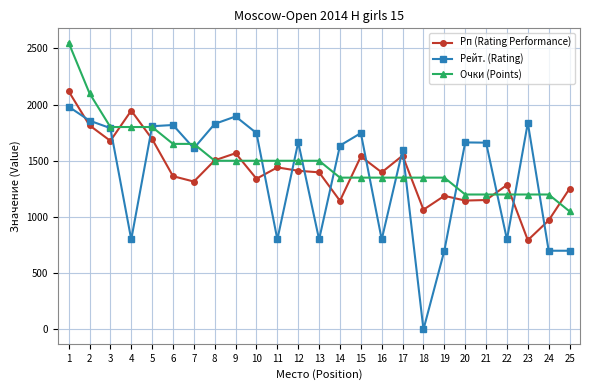

True or false: Рейт. (Rating) and Рп (Rating Performance) cross at least once.

True